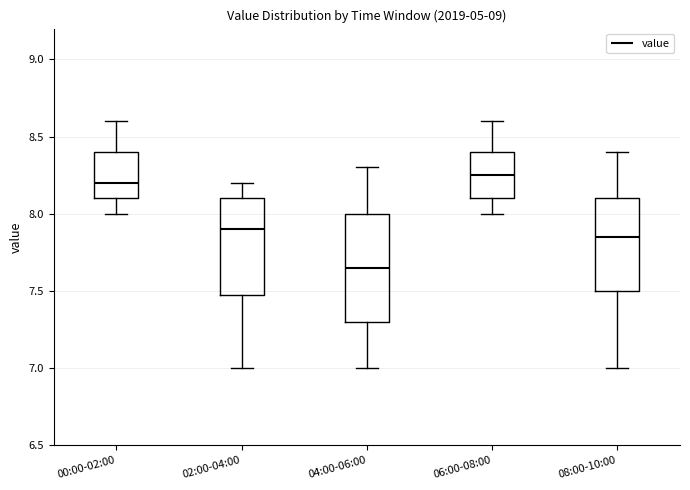

Reading left to right, transcribe this box plot: for each box, give where its median line is, the range the box spans, and where its two whiskers end, as read against the y-axis. The values are not printed on the chart, so give them approximately, as read against the axis.

00:00-02:00: median 8.20, box 8.10 to 8.40, whiskers 8.00 to 8.60
02:00-04:00: median 7.90, box 7.50 to 8.10, whiskers 7.00 to 8.20
04:00-06:00: median 7.65, box 7.30 to 8.00, whiskers 7.00 to 8.30
06:00-08:00: median 8.25, box 8.10 to 8.40, whiskers 8.00 to 8.60
08:00-10:00: median 7.85, box 7.50 to 8.10, whiskers 7.00 to 8.40